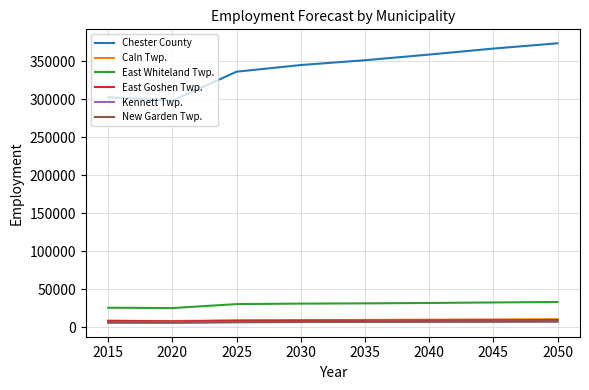

What is the total value across all series at 2040?

424367